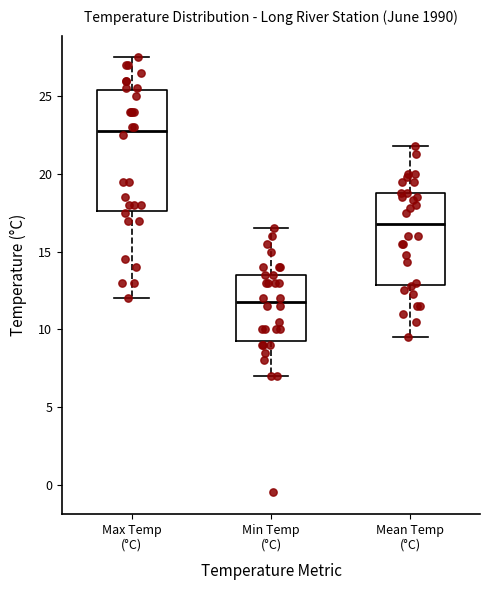

Reading left to right, transcribe this box plot: for each box, give where its median line is, the range the box spans, and where its two whiskers end, as read against the y-axis. The values are not printed on the chart, so give them approximately, as read against the axis.

Max Temp (°C): median 23.0, box 17.5 to 25.5, whiskers 12.0 to 27.5
Min Temp (°C): median 12.0, box 9.5 to 13.5, whiskers 7.0 to 16.5
Mean Temp (°C): median 17.0, box 13.0 to 19.0, whiskers 9.5 to 22.0